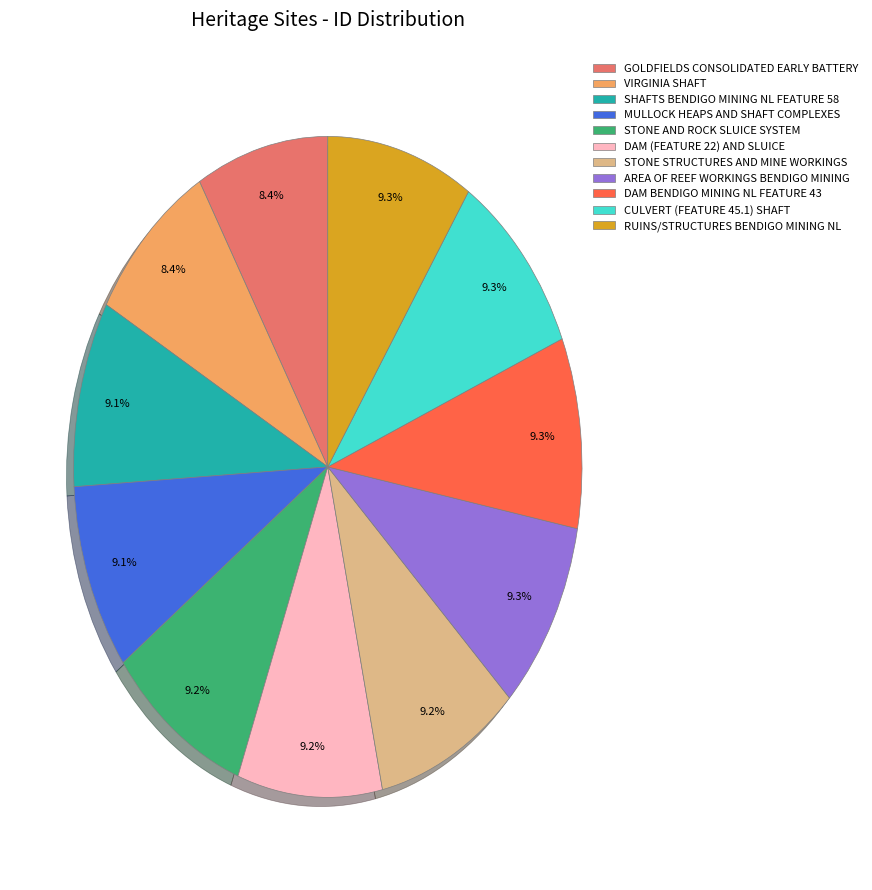

True or false: CULVERT (FEATURE 45.1) SHAFT accounts for 20% of the total.

False